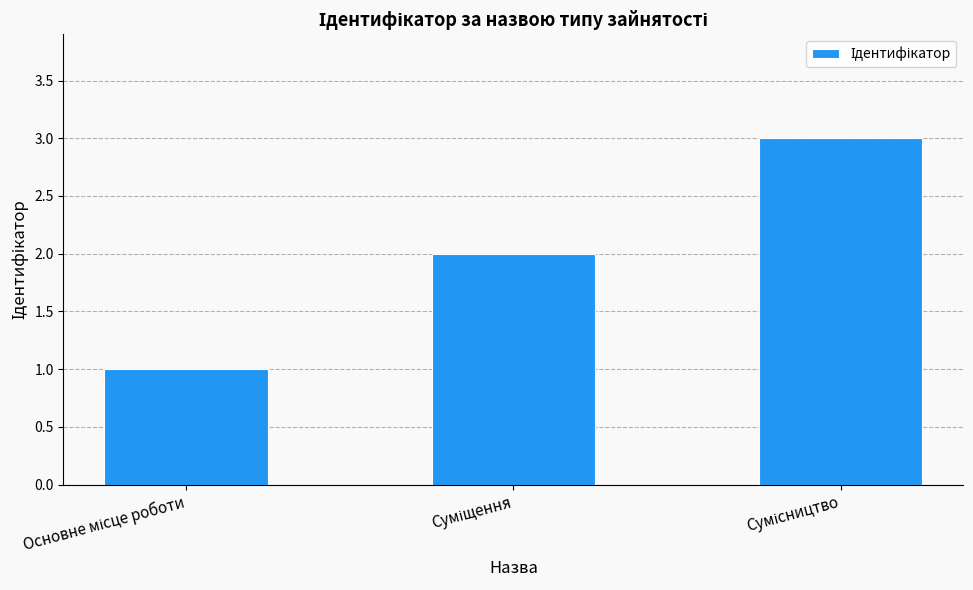

What is the minimum value shown in the chart?

1